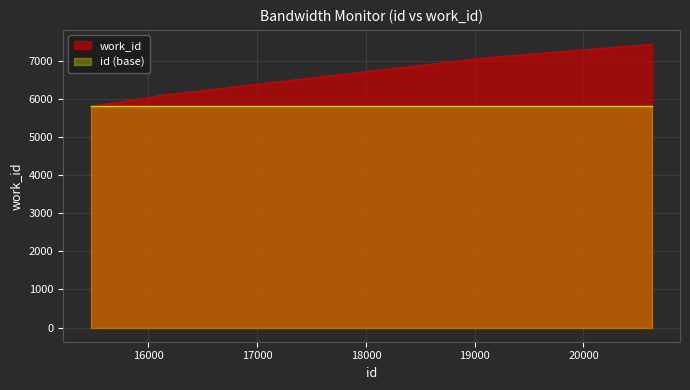

Rank the categories by value from lowest to highest.

15471, 16055, 16071, 19123, 19125, 20611, 20630